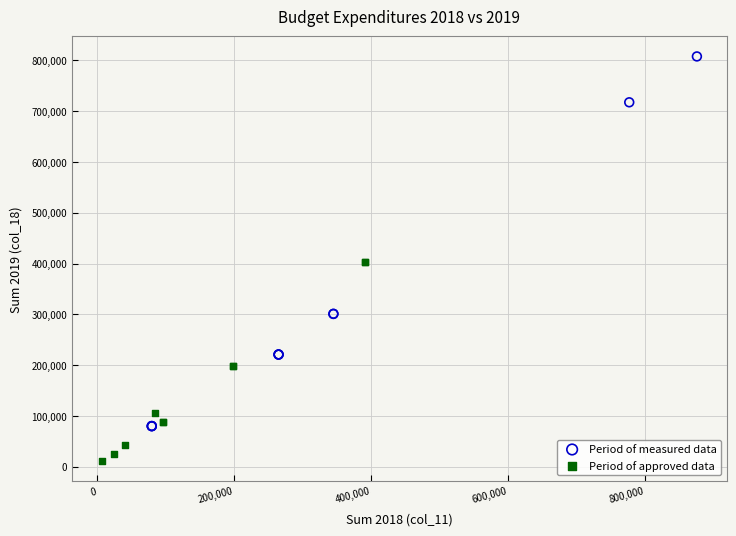

Which series reaches the maximum Y coordinate?

Period of measured data